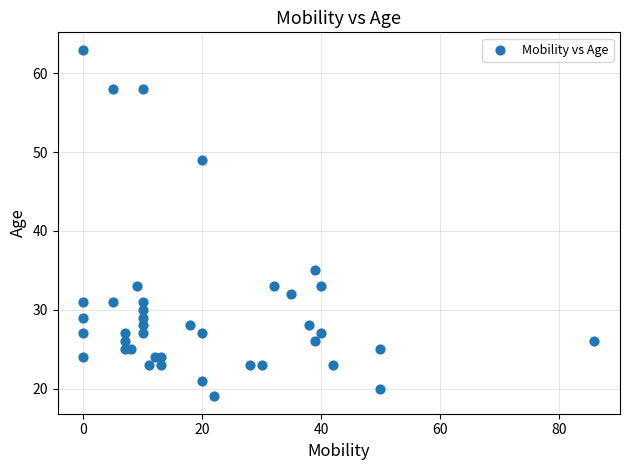

What is the range of X values (max minus min)?

86